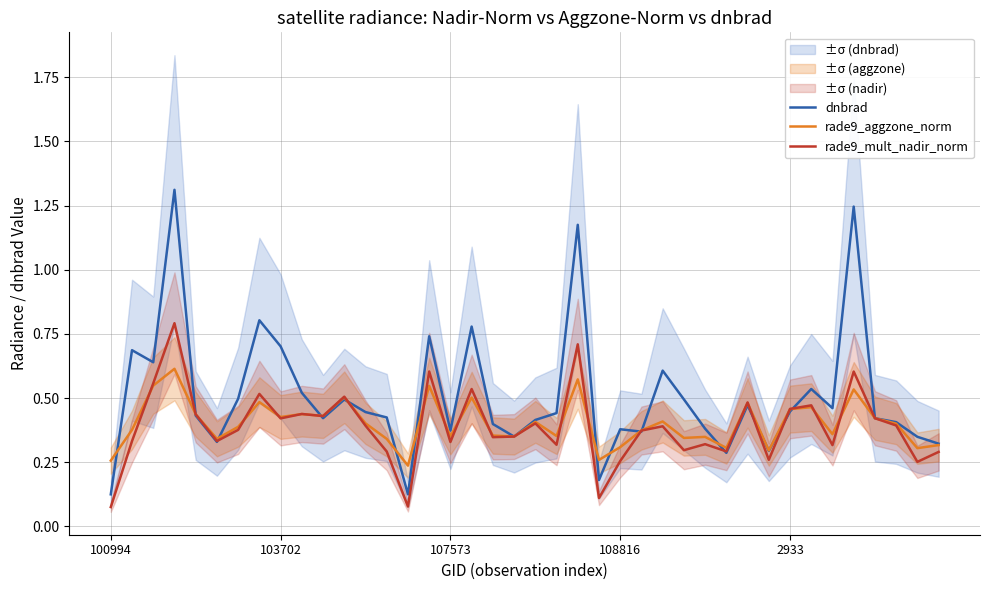

Where is dnbrad nearest to the value 0?

14